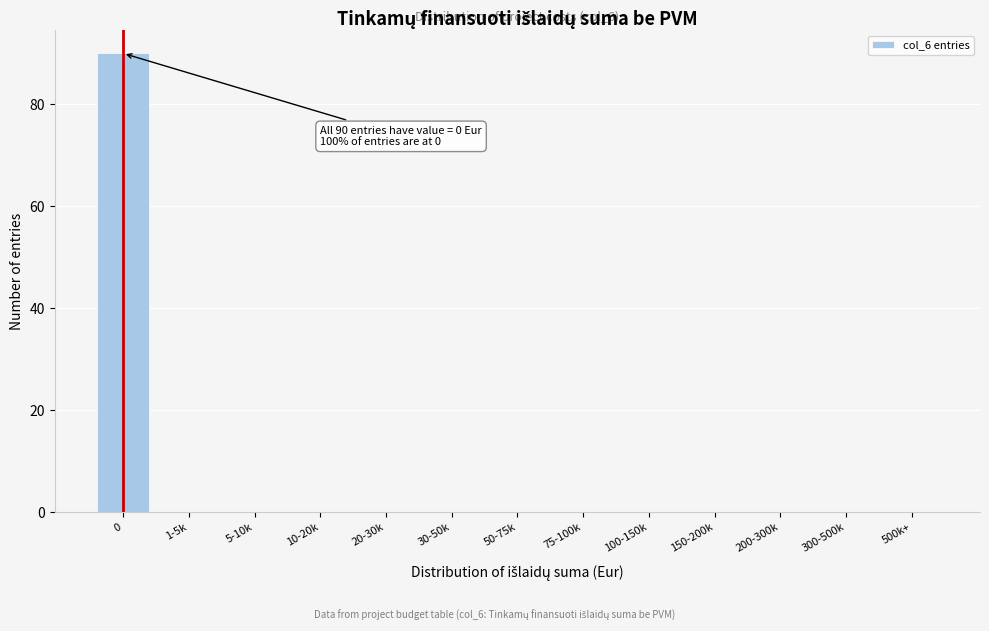

Reading right to left, extract all data points from this chart.

500k+=0	300-500k=0	200-300k=0	150-200k=0	100-150k=0	75-100k=0	50-75k=0	30-50k=0	20-30k=0	10-20k=0	5-10k=0	1-5k=0	0=90